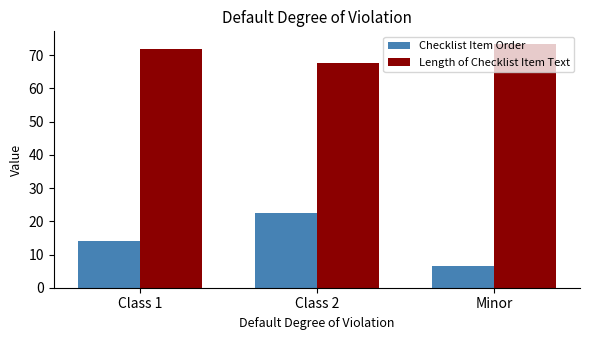

What is the approximate value of Checklist Item Order at Class 1?

14.0